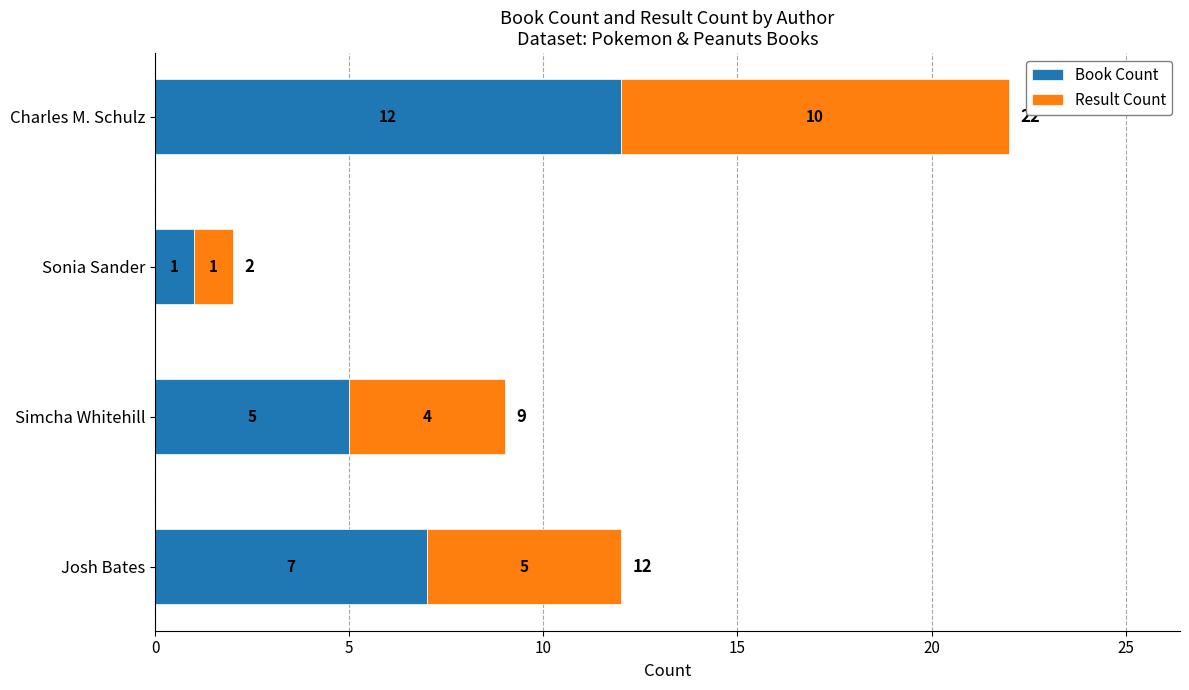

What is the difference between the Book Count values at Simcha Whitehill and Sonia Sander?

4